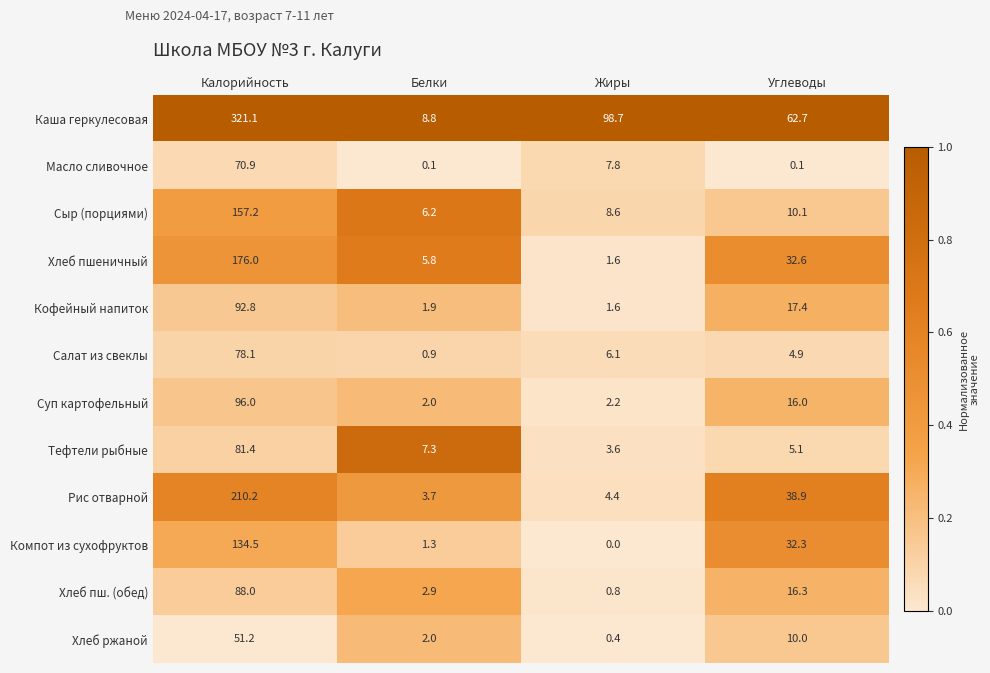

At which category does the chart reach its peak across all series?

Калорийность